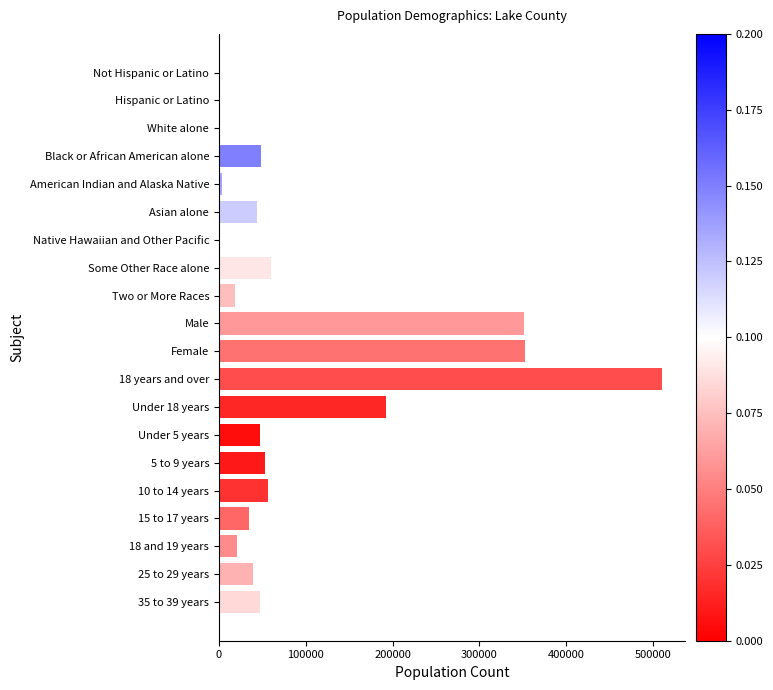

What is the greatest value displayed?

510790